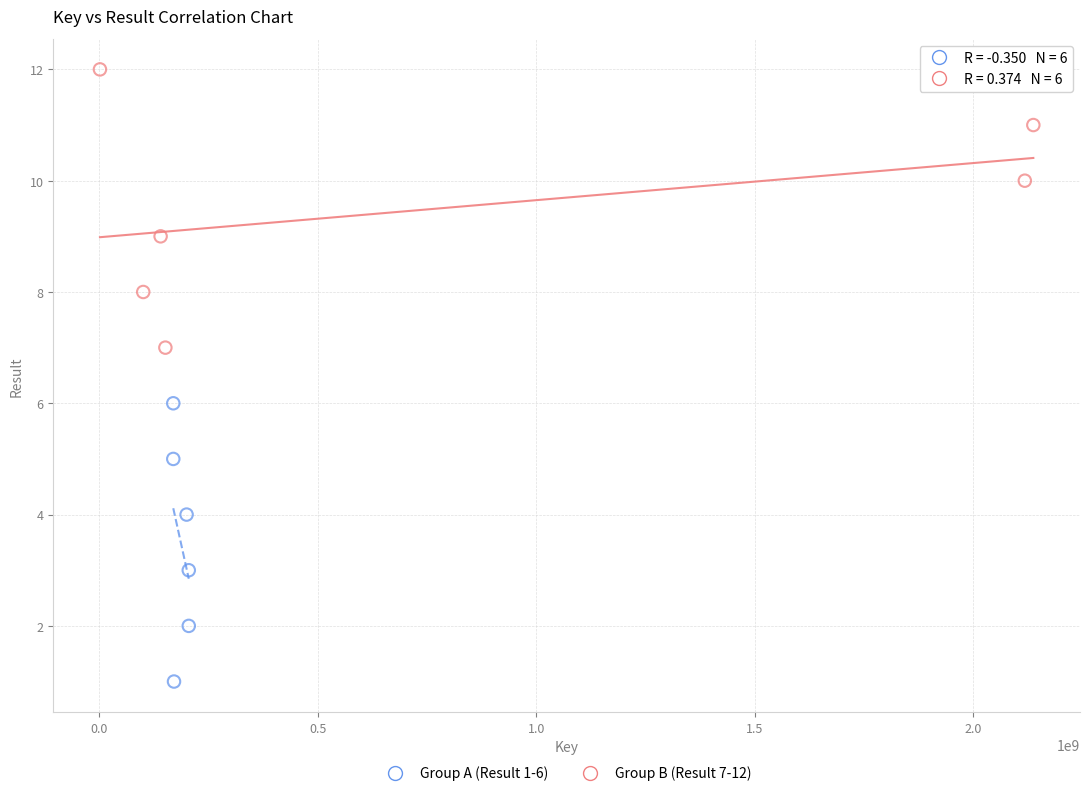

Which series contains the lowest Y value?

Group A (Result 1-6)